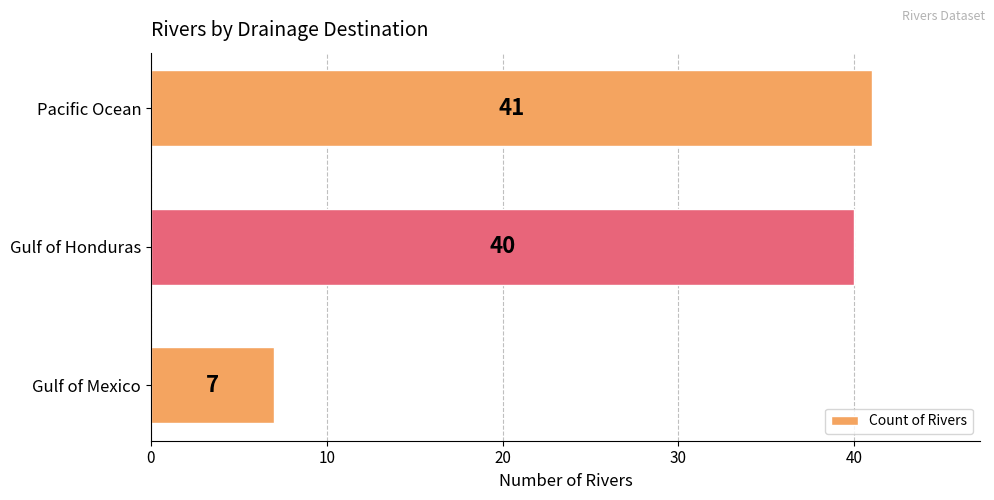

What is the change in value from Gulf of Mexico to Gulf of Honduras?

+33